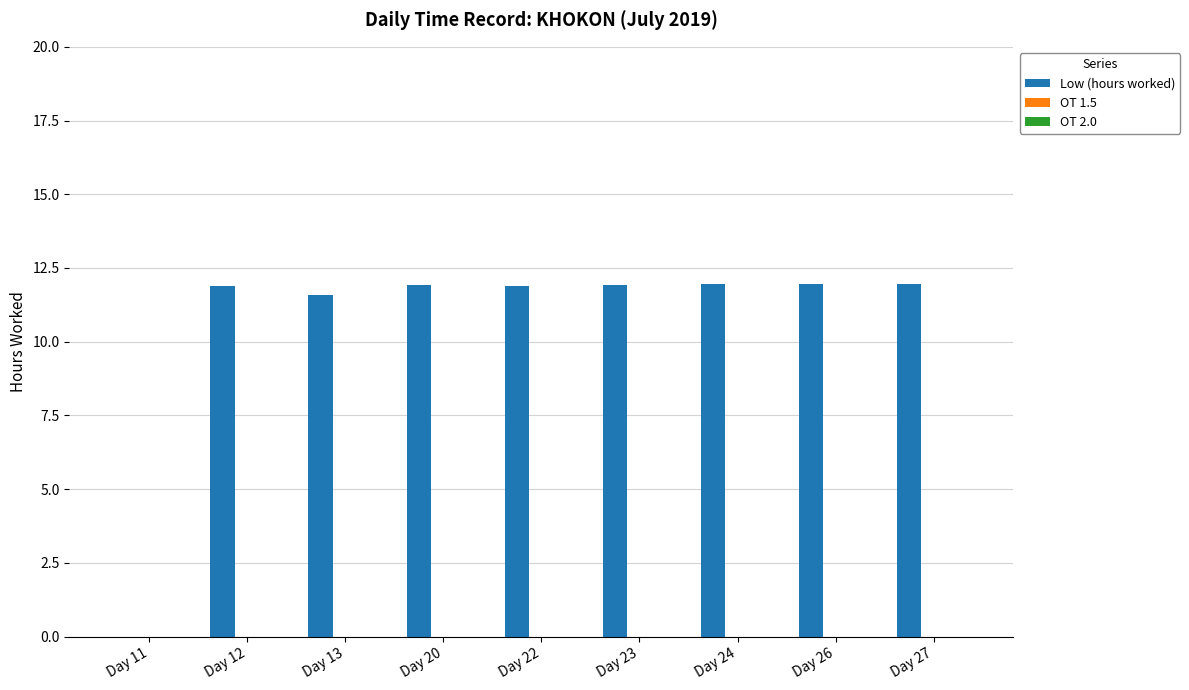

What is the sum of all values?

95.1